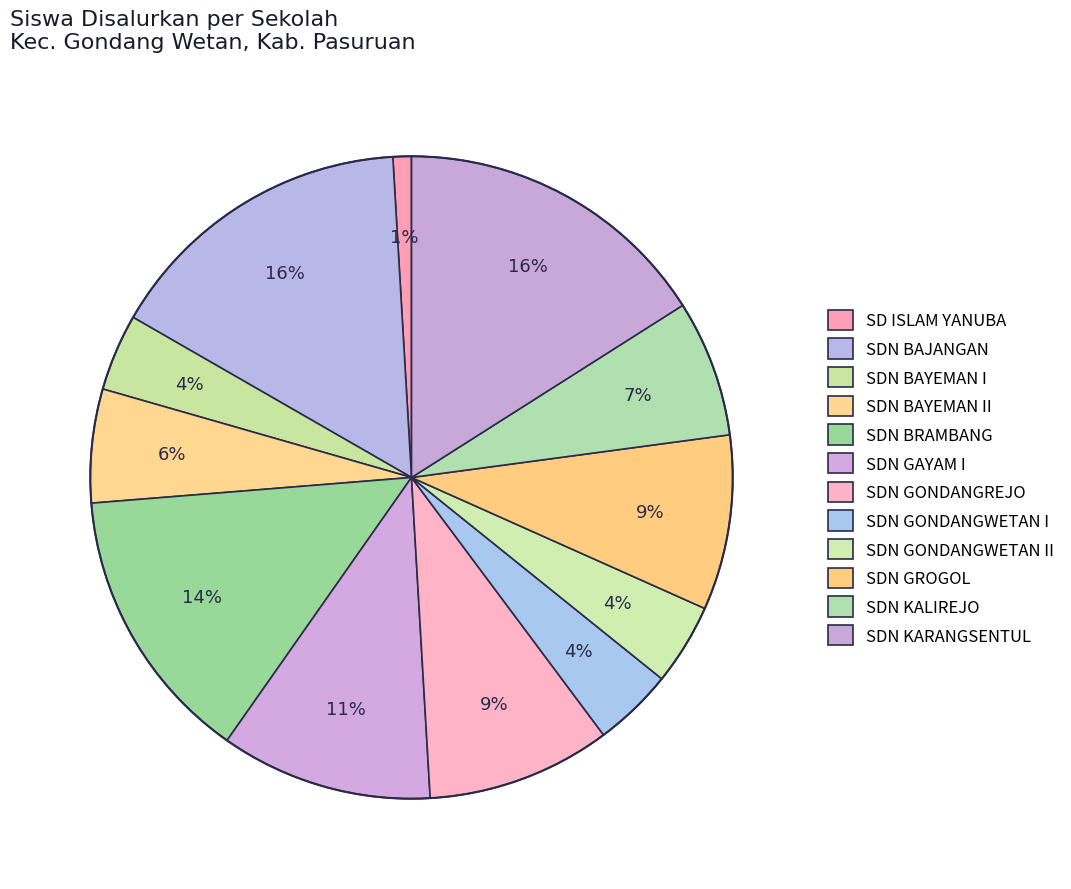

What percentage is the SDN GONDANGREJO slice, to the nearest percent?

9%